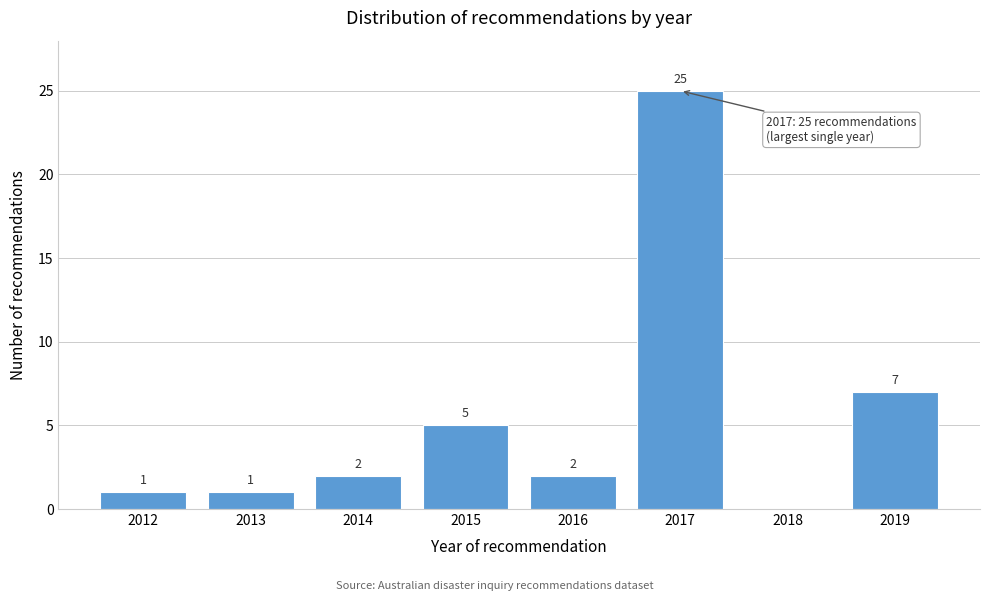

Reading left to right, list all the values displayed in this chart.

2012=1	2013=1	2014=2	2015=5	2016=2	2017=25	2018=0	2019=7